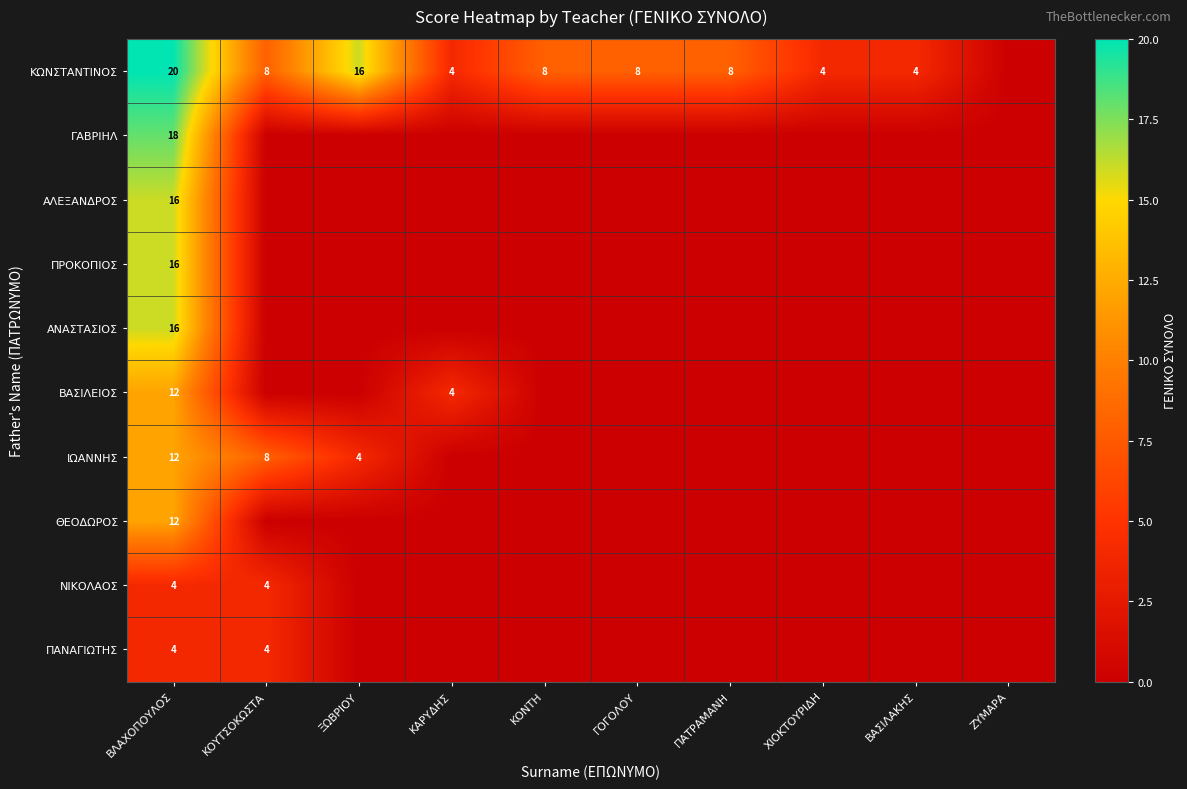

Is it true that ΝΙΚΟΛΑΟΣ equals 1 at ΚΟΥΤΣΟΚΩΣΤΑ?

False